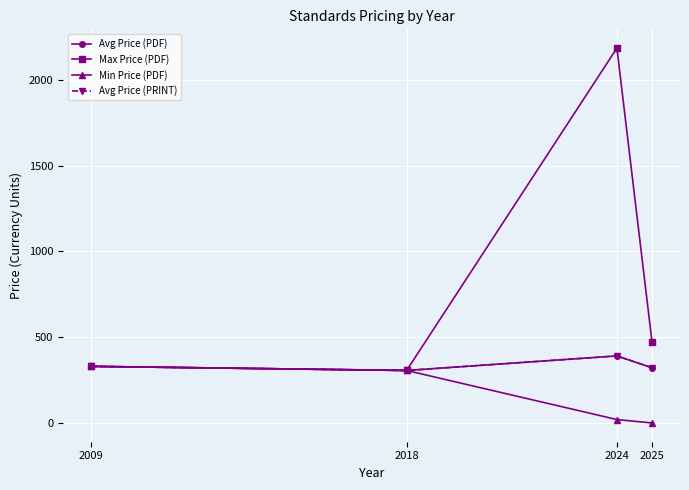

Which has a higher value, 2018 or 2024?

2024